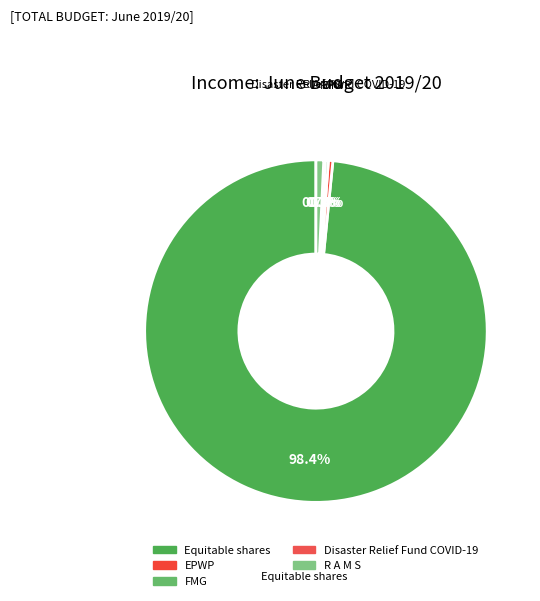

Which category has the biggest portion of the pie?

Equitable shares